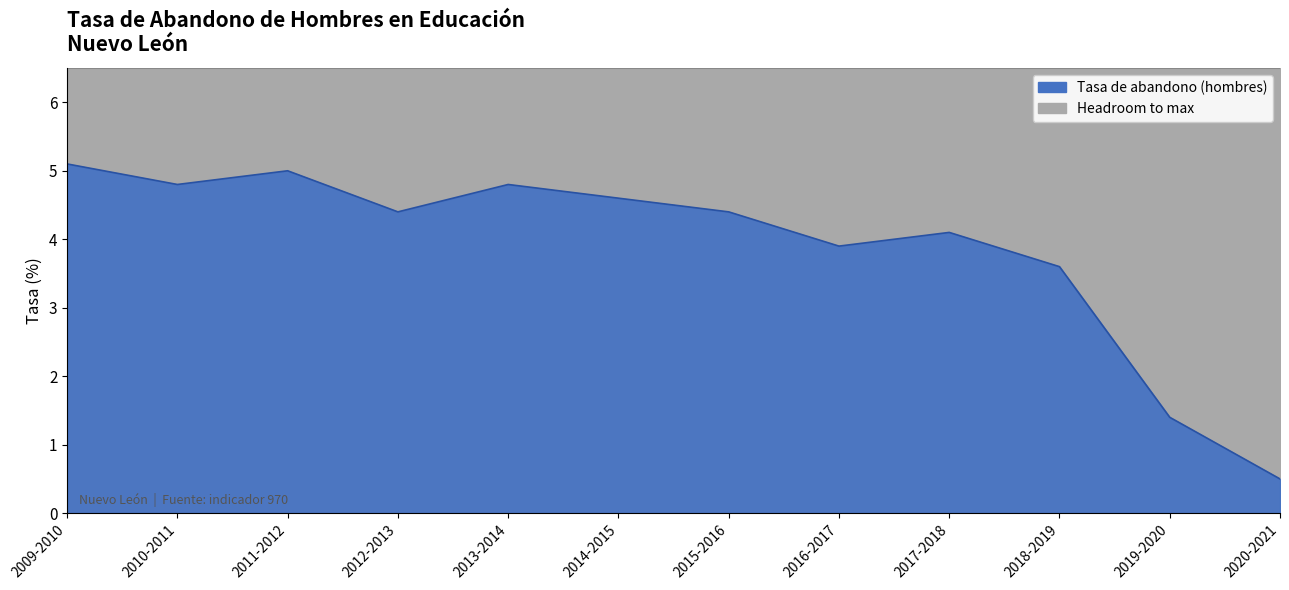

What value does the data have at 2014-2015?

4.6